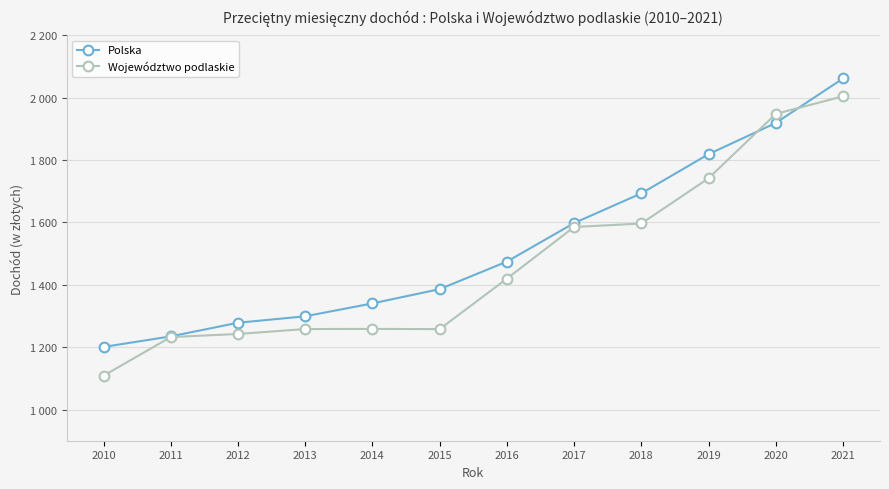

What is the difference between the Polska values at 2013 and 2021?

762.9